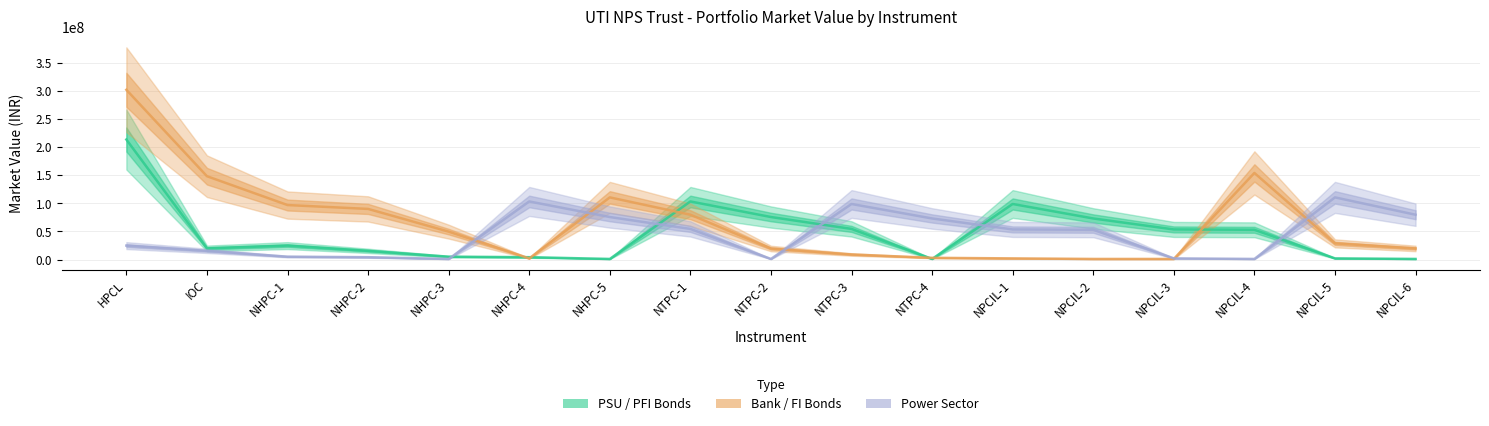

How many times do Bank / FI Bonds and PSU / PFI Bonds cross each other?

6